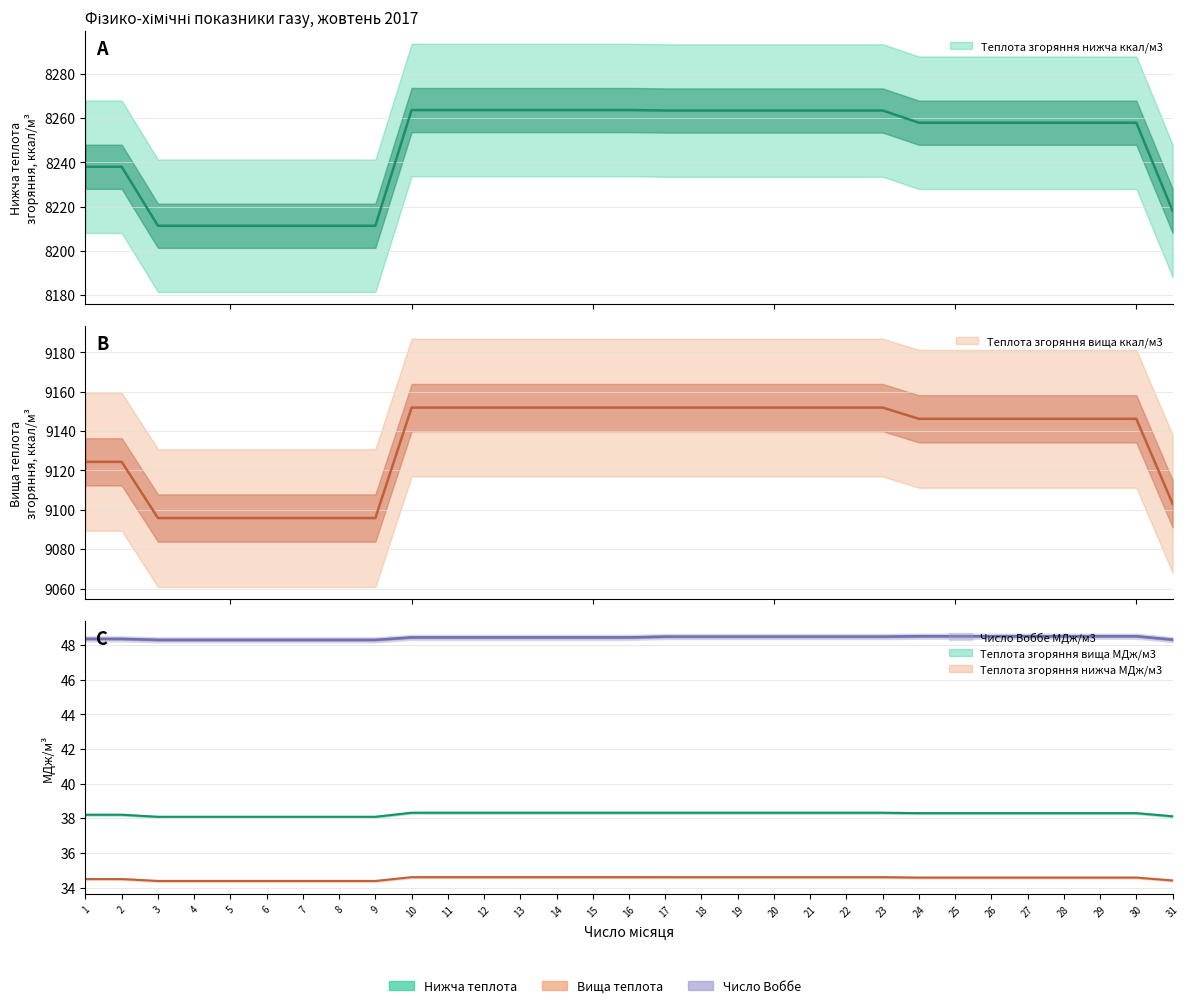

True or false: Теплота згоряння вища МДж/м3 has more than 1 interior local peaks.

False